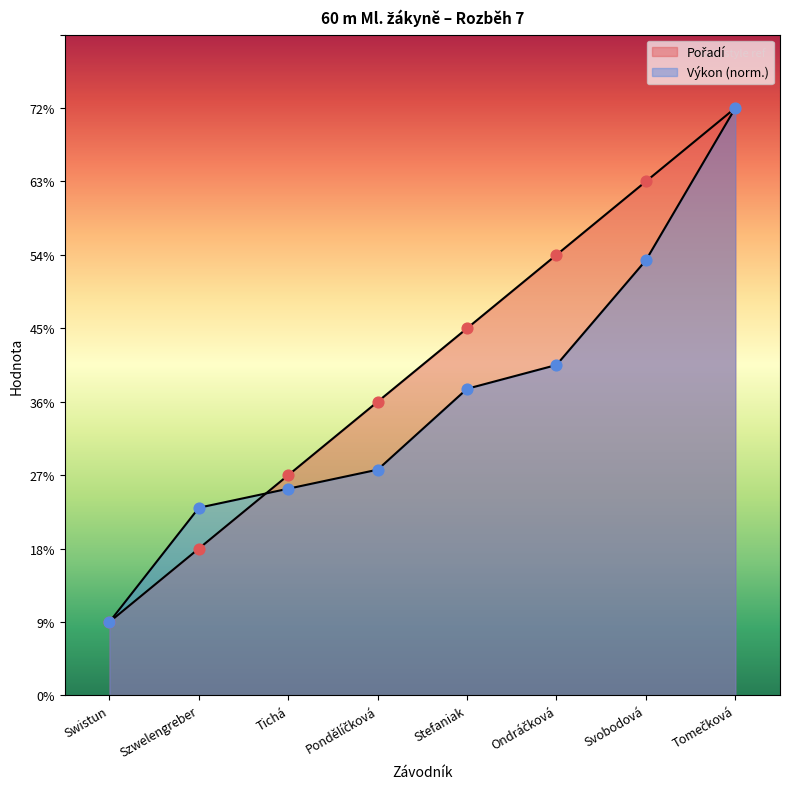

At how many categories does at least one series exceed 2?

7